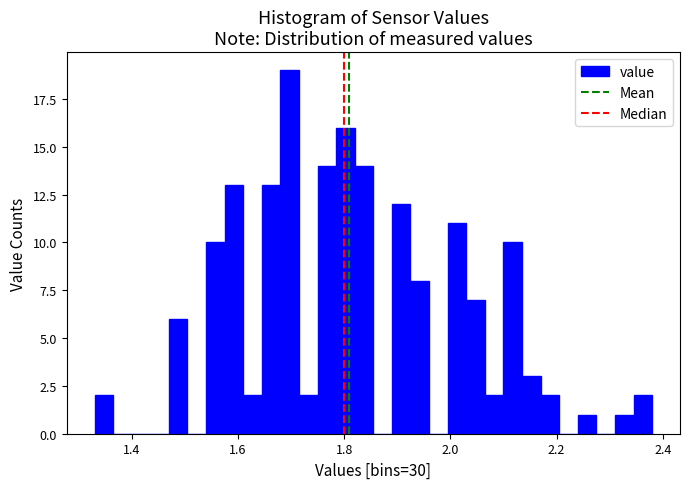

Read against the x-axis, roughly where is the centre of the tallest bar?

1.70